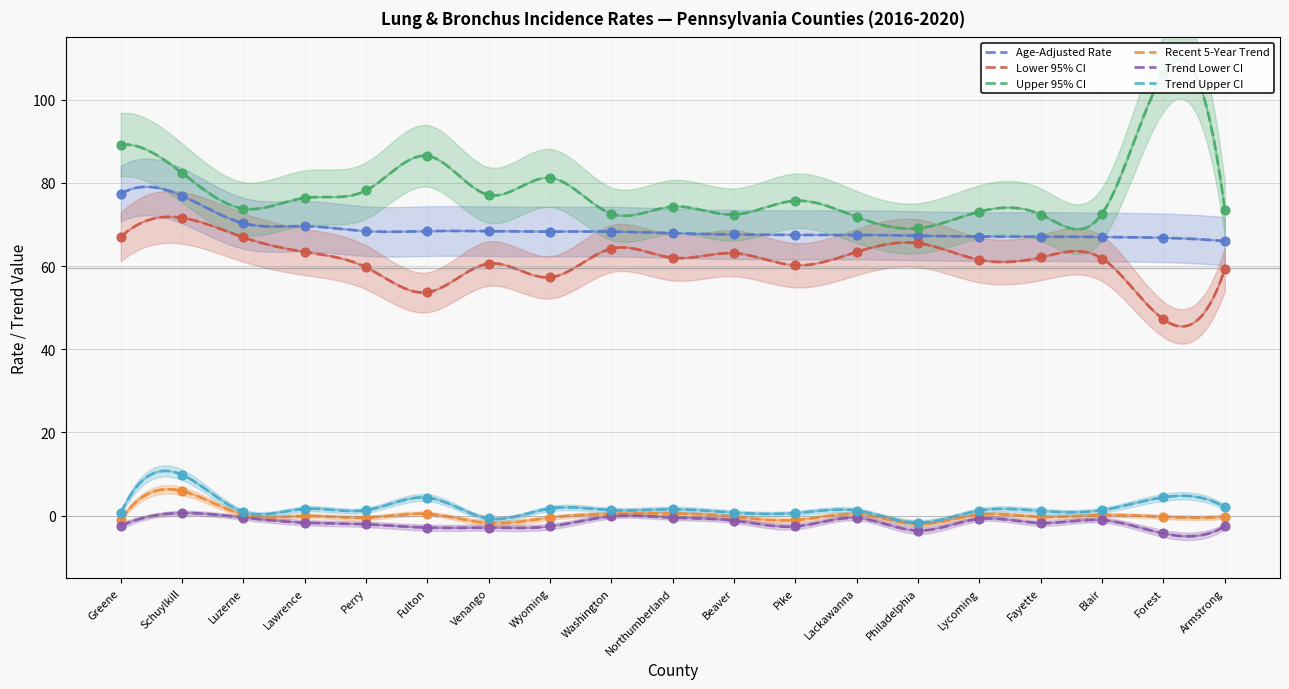

Which series has the largest total across all categories?

Upper 95% CI